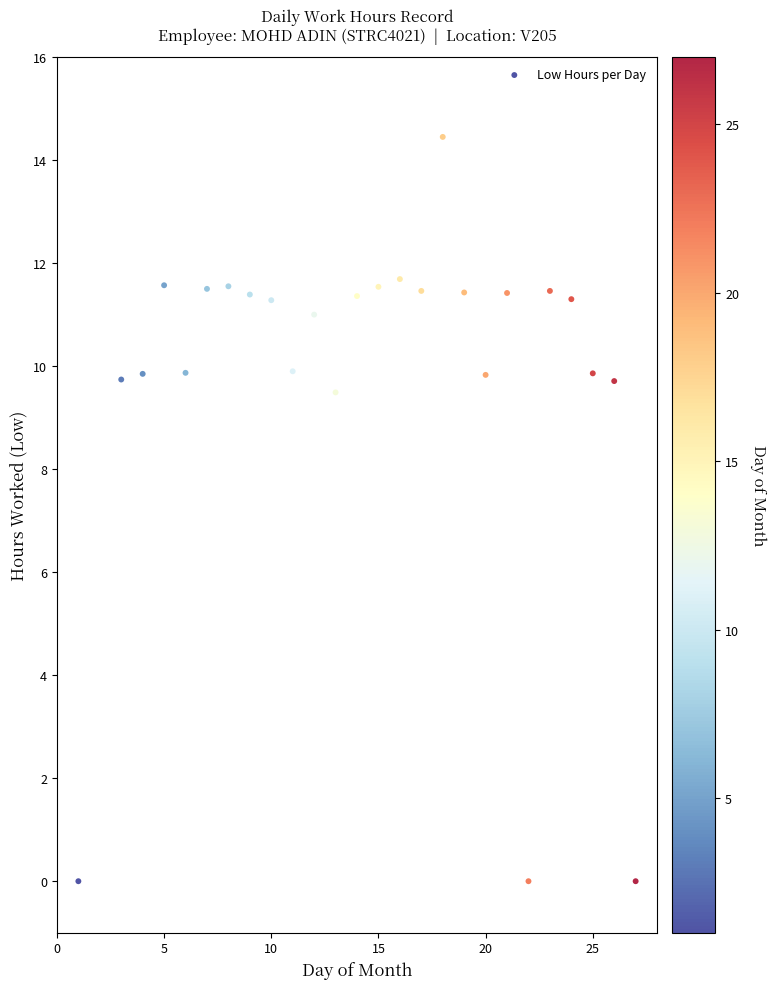

What Y value in the scatter plot is closest to 7?

9.5